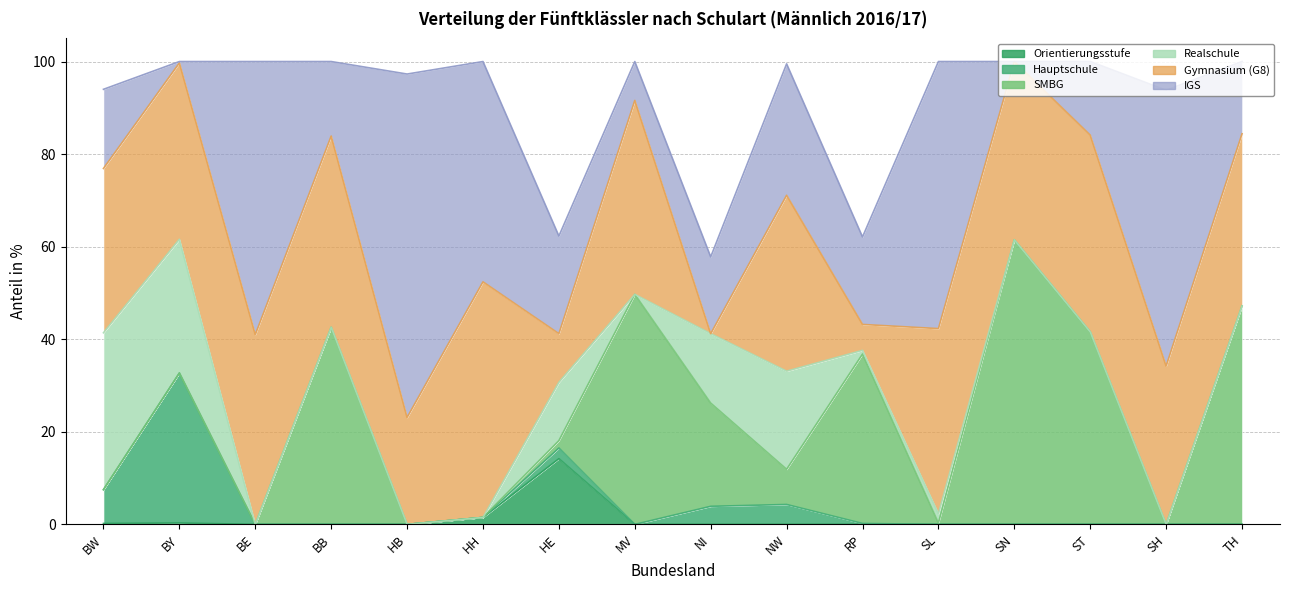

Where do GY_G8 and HS first cross each other?

MV and NI